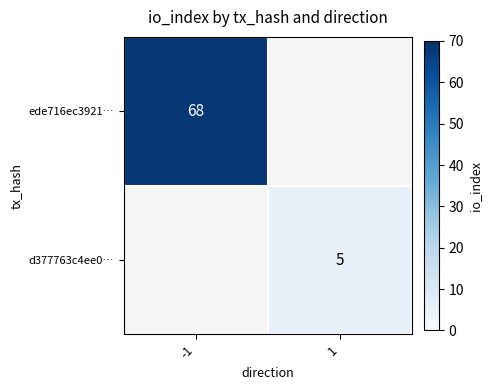

True or false: ede716ec3921… has a value of 118.4 at -1.

False